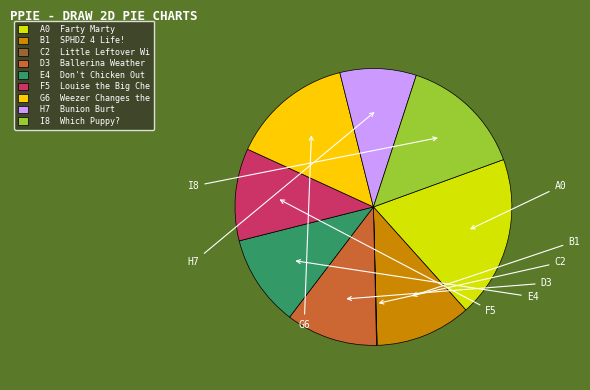

Is there a majority slice in this chart?

No